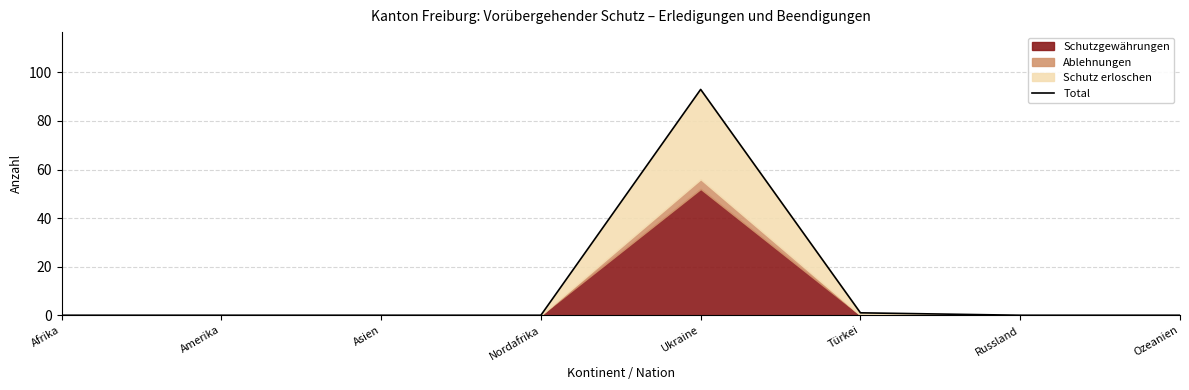

What is the label of the 8th point from the left?

Ozeanien